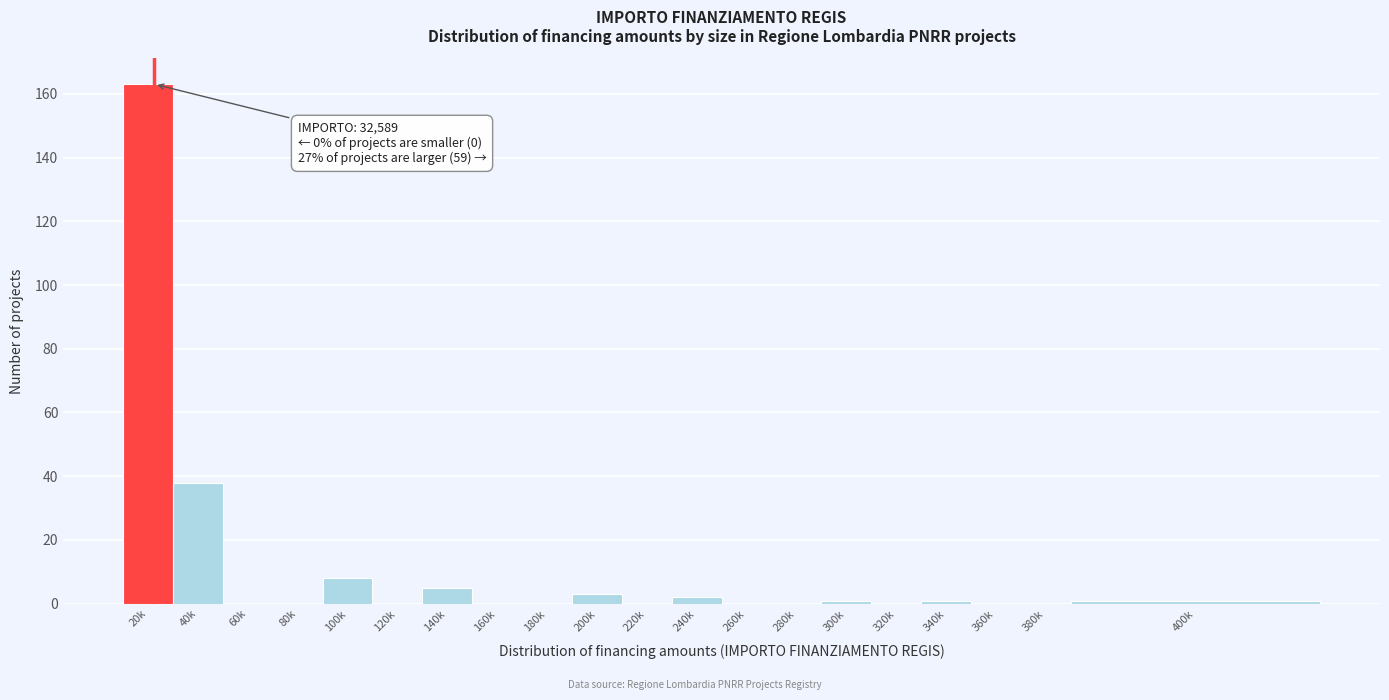

Reading right to left, list all the values displayed in this chart.

400k=1	380k=0	360k=0	340k=1	320k=0	300k=1	280k=0	260k=0	240k=2	220k=0	200k=3	180k=0	160k=0	140k=5	120k=0	100k=8	80k=0	60k=0	40k=38	20k=163